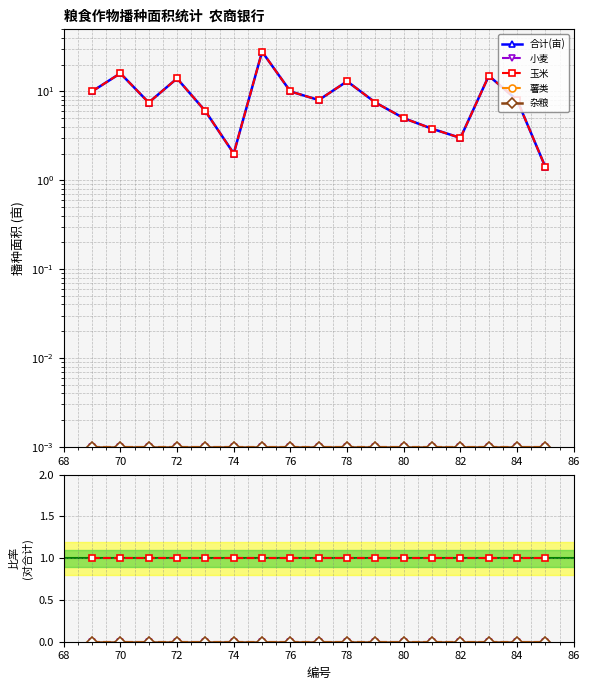

True or false: 杂粮 and 小麦 intersect in this chart.

False